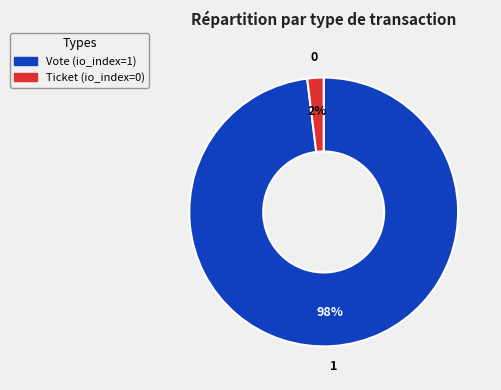

Rank the categories by value from highest to lowest.

Vote (io_index=1), Ticket (io_index=0)